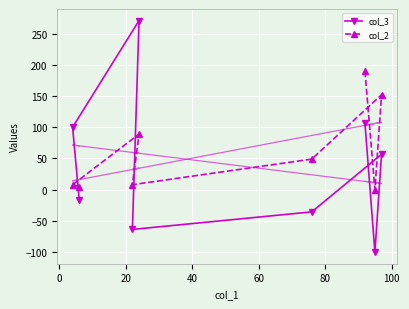

How many data points in col_2 are less than 49?

4